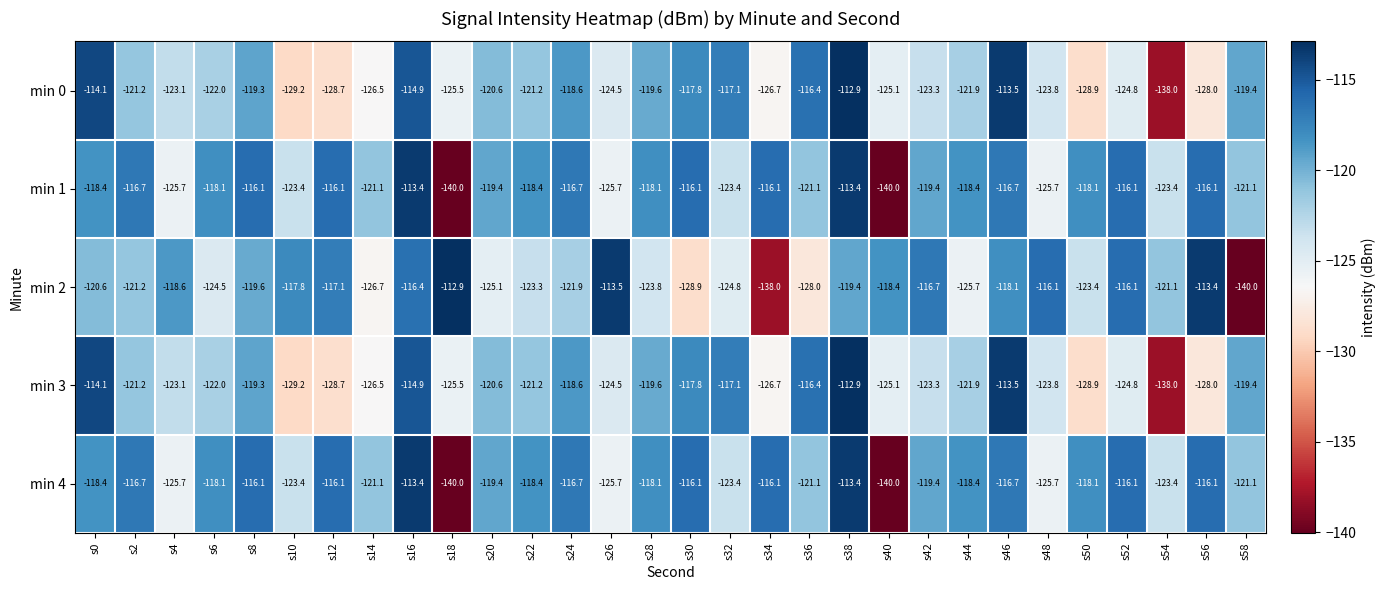

How many distinct data groups are displayed?

5